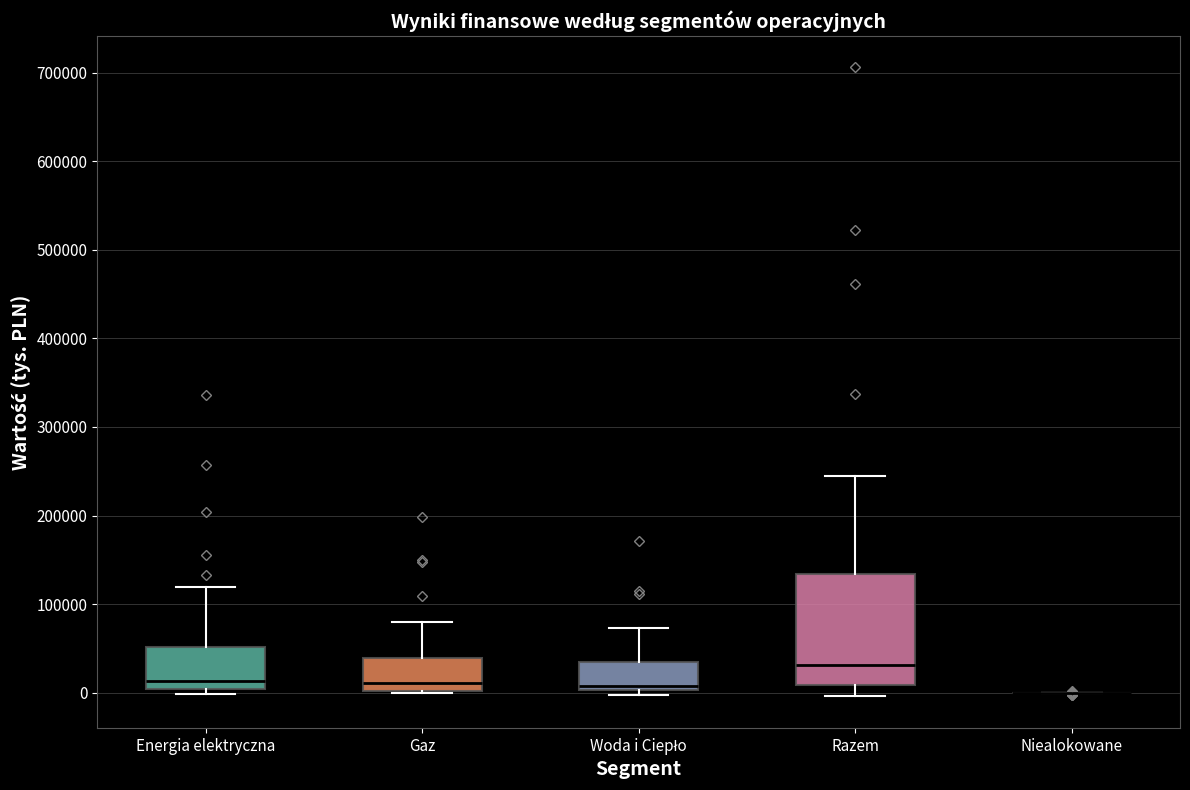

Reading left to right, transcribe this box plot: for each box, give where its median line is, the range the box spans, and where its two whiskers end, as read against the y-axis. The values are not printed on the chart, so give them approximately, as read against the axis.

Energia elektryczna: median 10000, box 0 to 50000, whiskers 0 (just below the box's lower edge) to 120000
Gaz: median 10000, box 0 to 40000, whiskers 0 to 80000
Woda i Ciepło: median 10000, box 0 to 30000, whiskers 0 (just below the box's lower edge) to 70000
Razem: median 30000, box 10000 to 130000, whiskers 0 to 240000
Niealokowane: box collapsed to a line at 0, whiskers 0 to 0